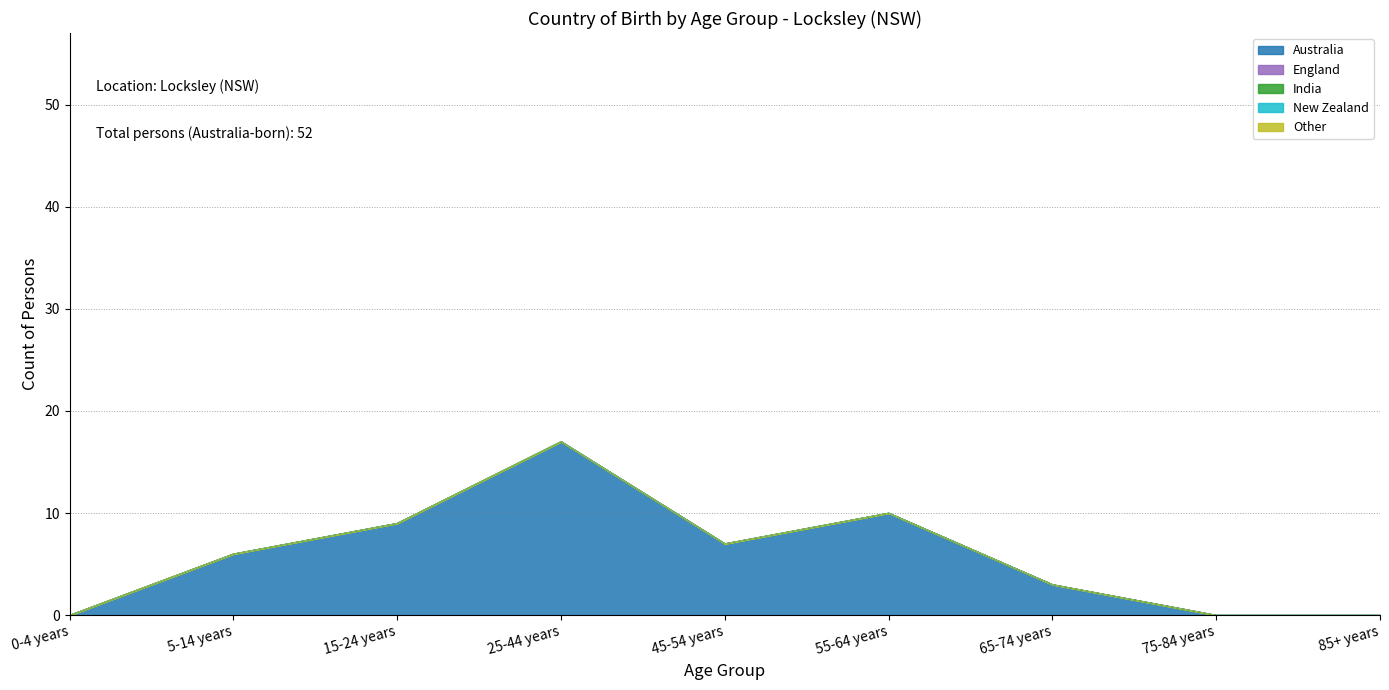

True or false: Other and England intersect in this chart.

False